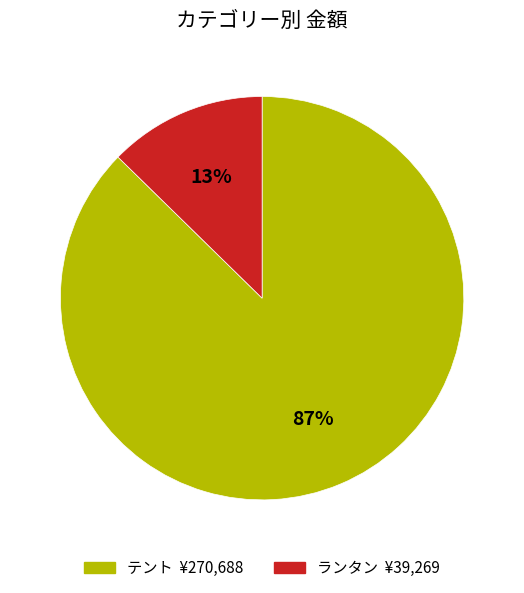

True or false: ランタン accounts for 13% of the total.

True